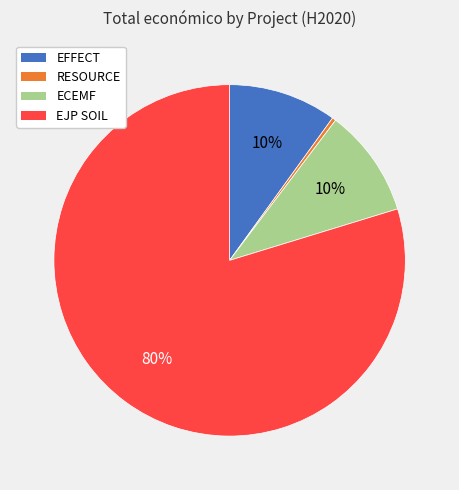

What is the smallest slice in the pie chart?

RESOURCE